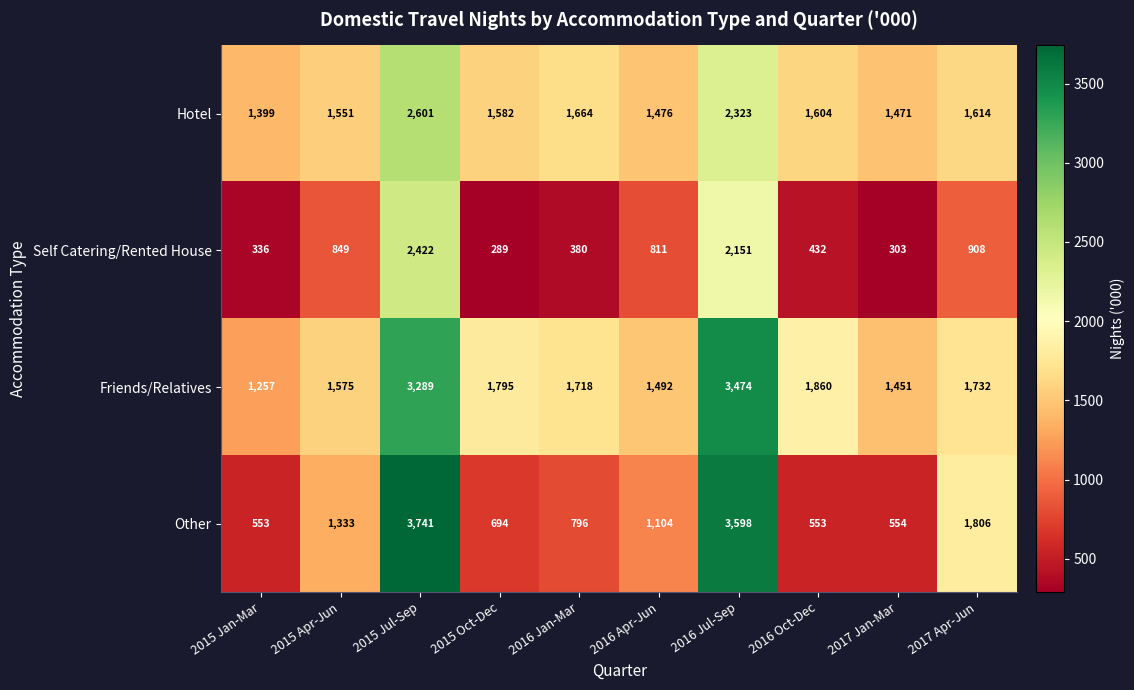

True or false: Self Catering/Rented House has a value of 1471 at 2017 Apr-Jun.

False